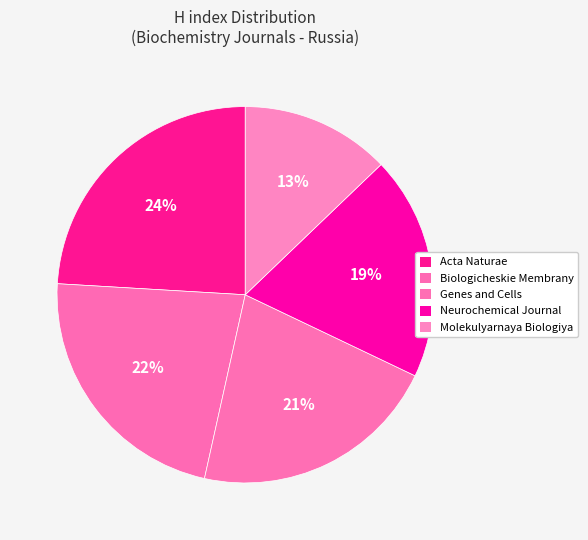

Does Biologicheskie Membrany represent more than half of the total?

No